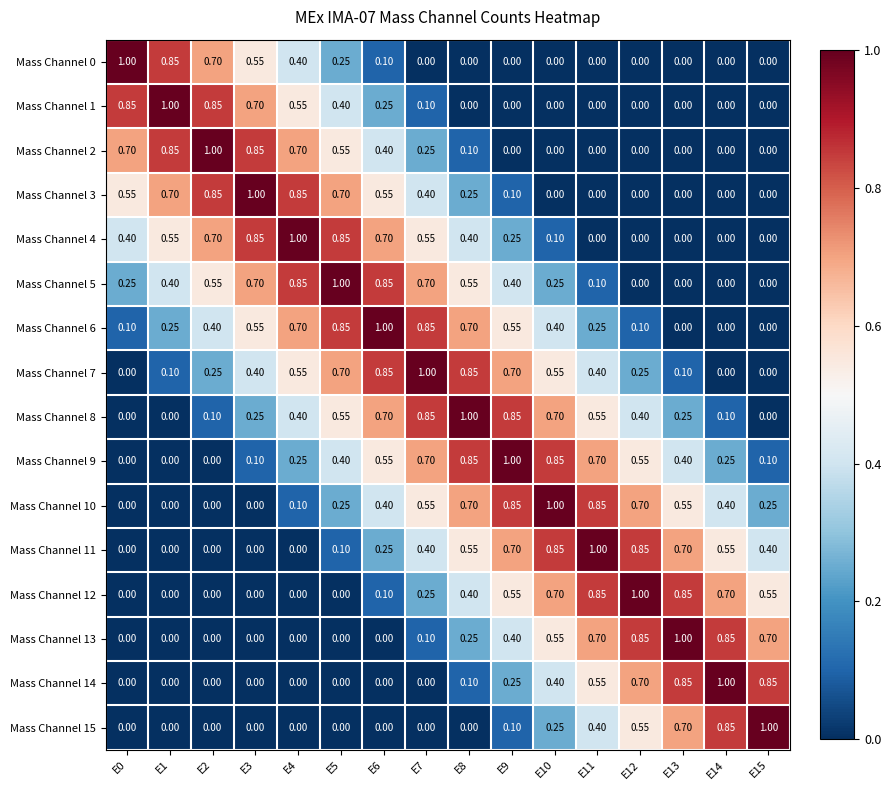

What is the total value across all series at E14?

4.7